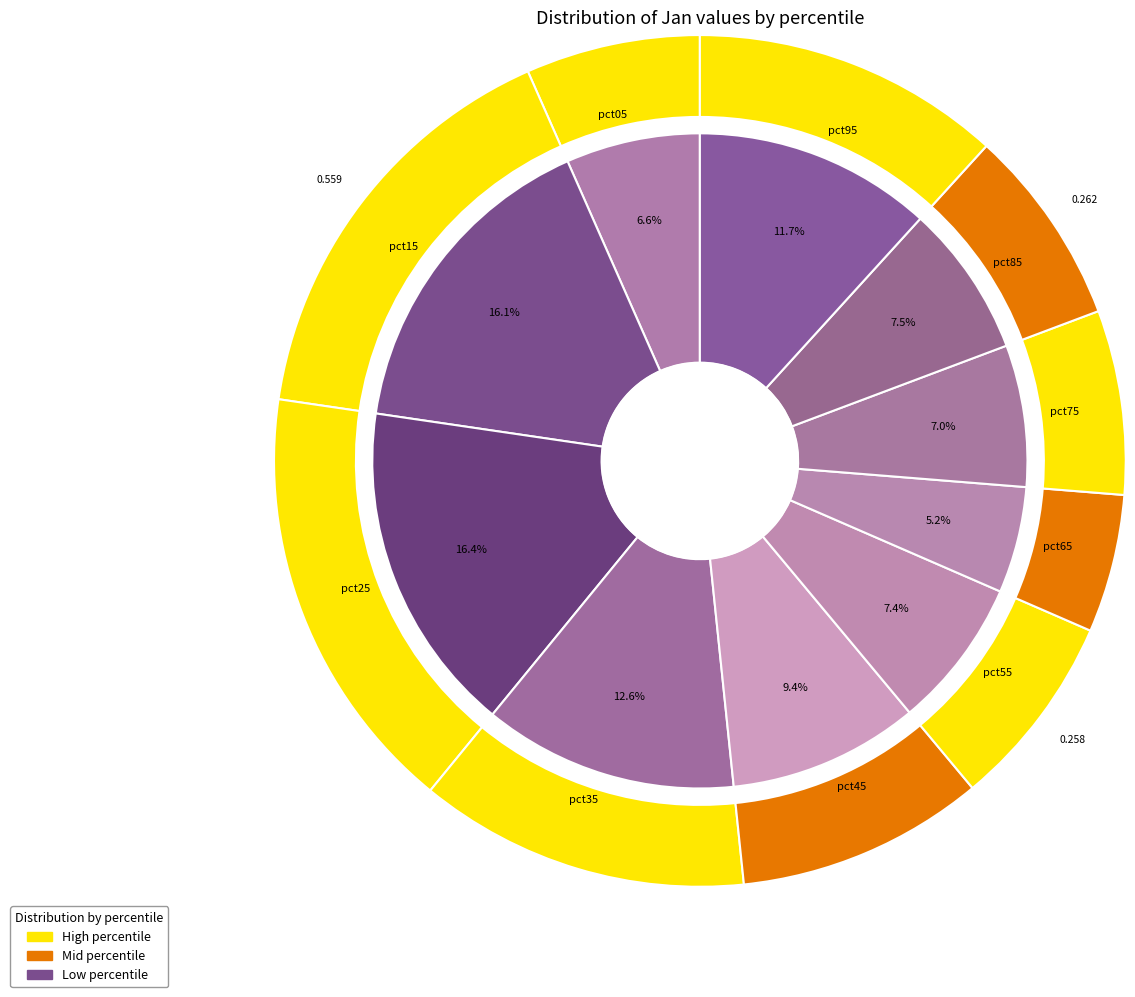

Rank the categories by value from lowest to highest.

pct65, pct05, pct75, pct55, pct85, pct45, pct95, pct35, pct15, pct25